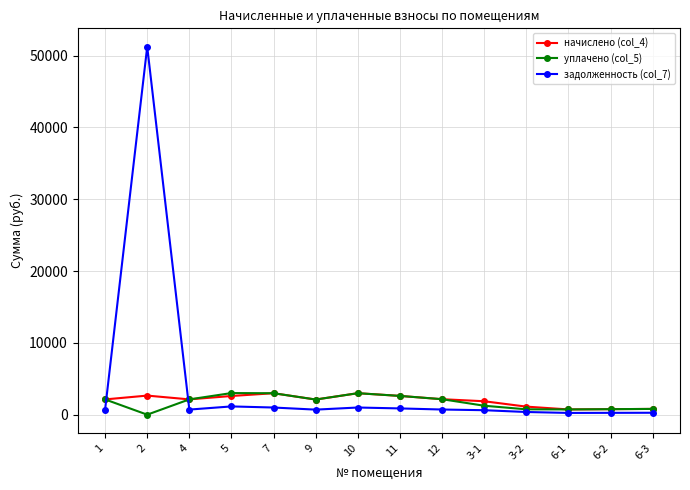

Is the value of начислено (col_4) at 7 greater than the value of задолженность (col_7) at 3-1?

Yes